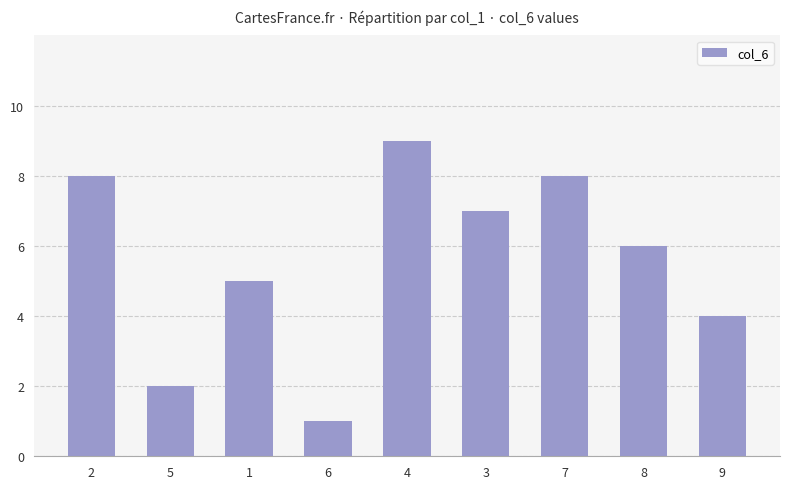

What is the label of the 3rd bar from the left?

1